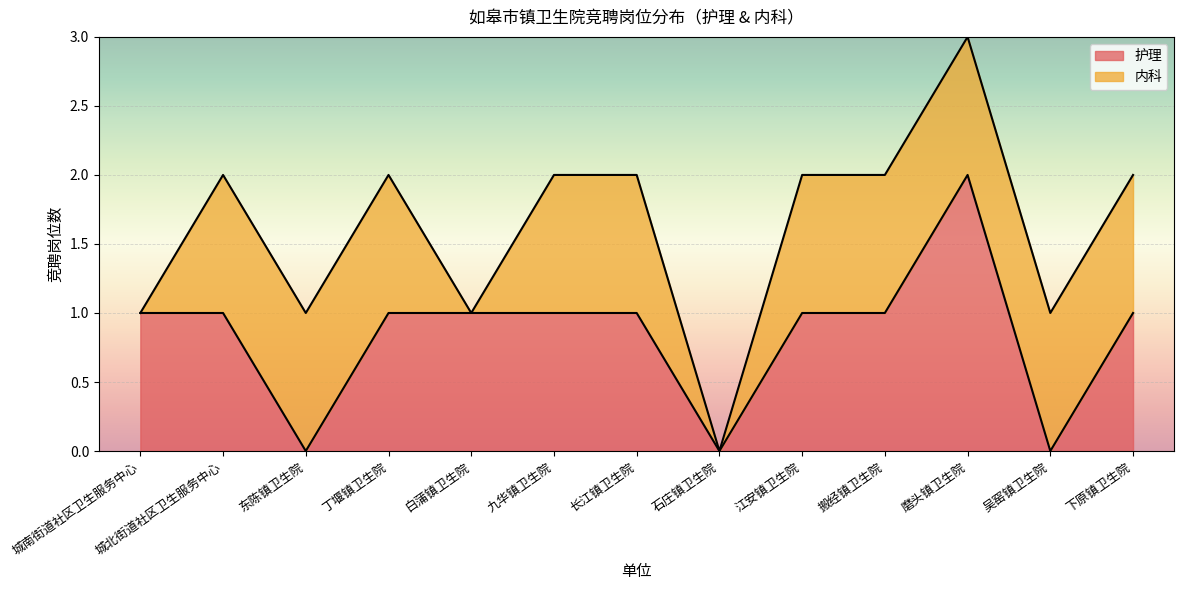

Does the chart display data point markers on the line(s)?

No